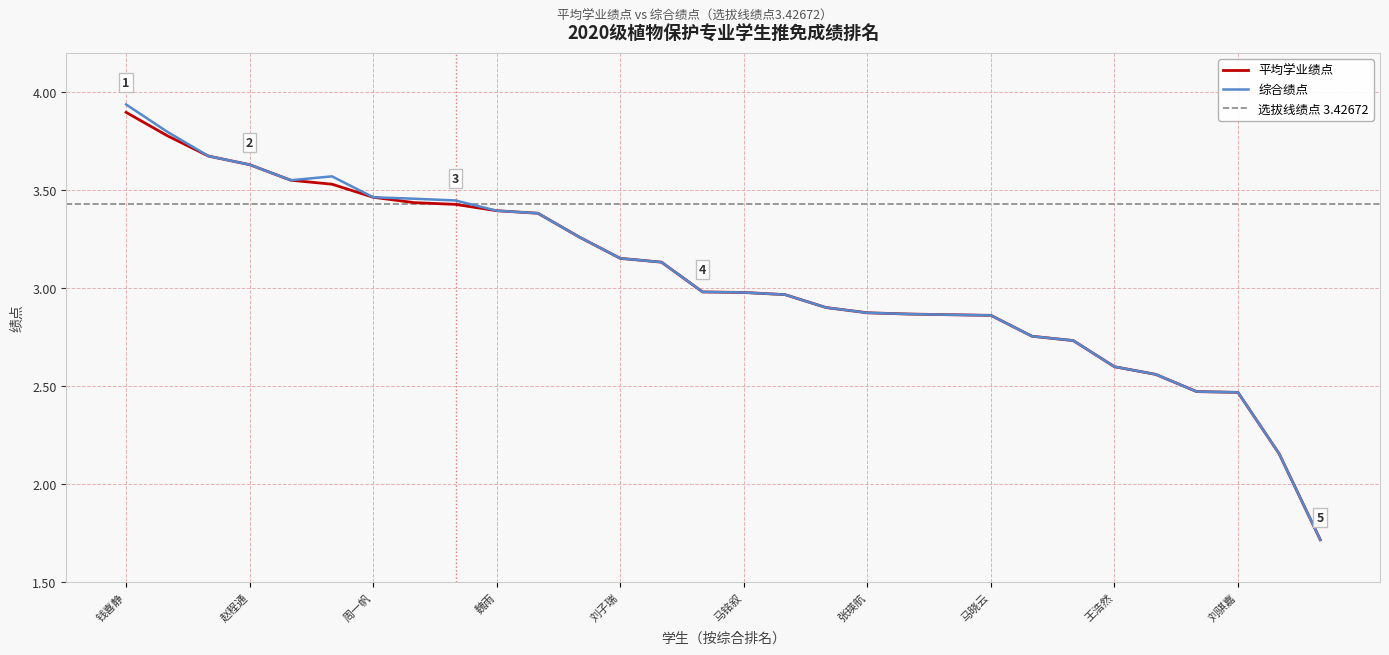

What is the label of the 26th point from the right?

5-李畅